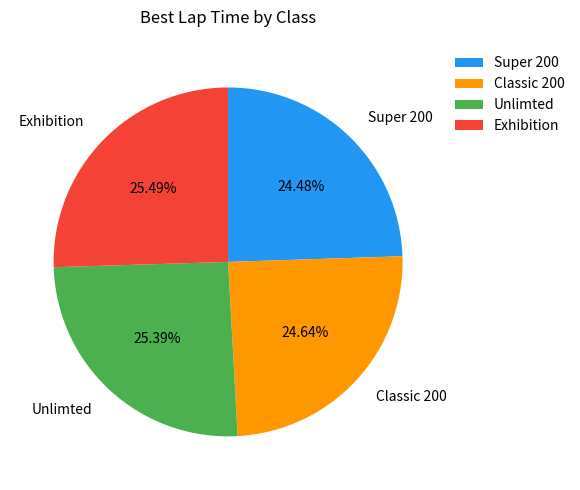

What percentage is the Super 200 slice, to the nearest percent?

24%